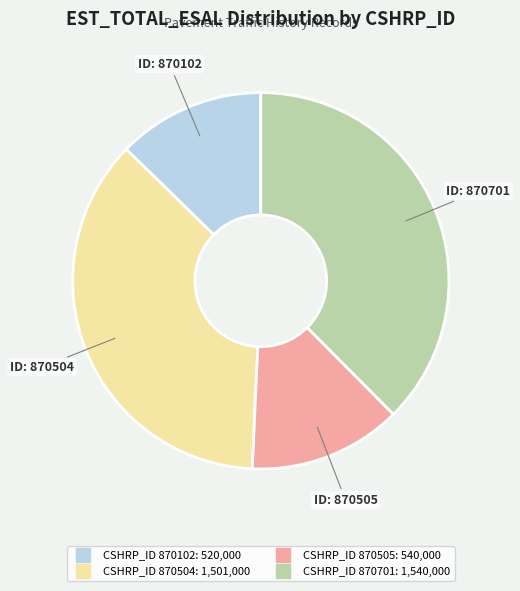

Is there a majority slice in this chart?

No